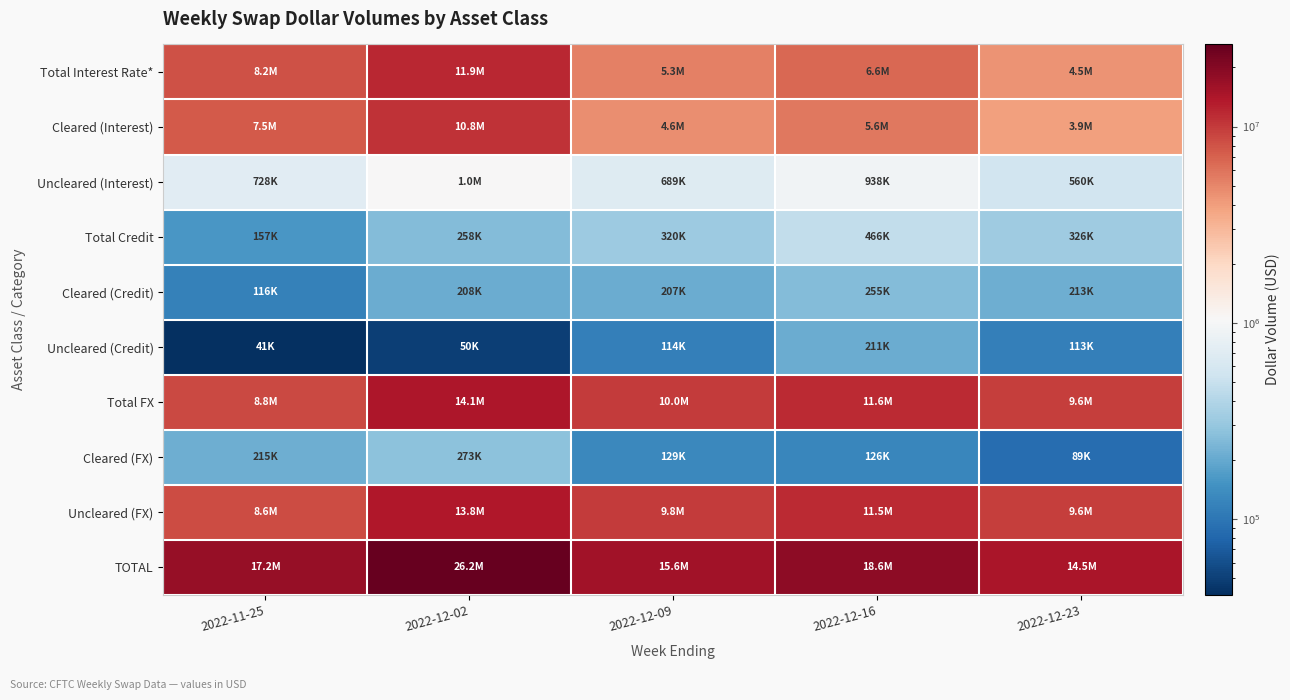

At which category is the sum across all series the highest?

2022-12-02